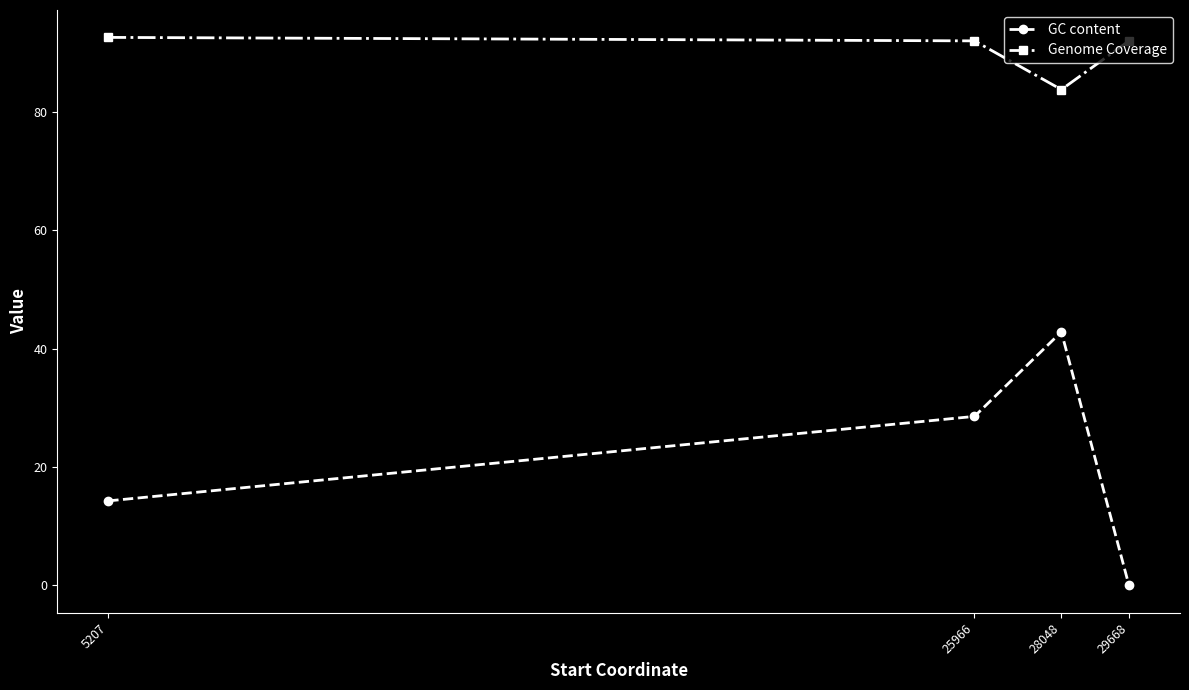

What is the average value of the GC content series?

21.4